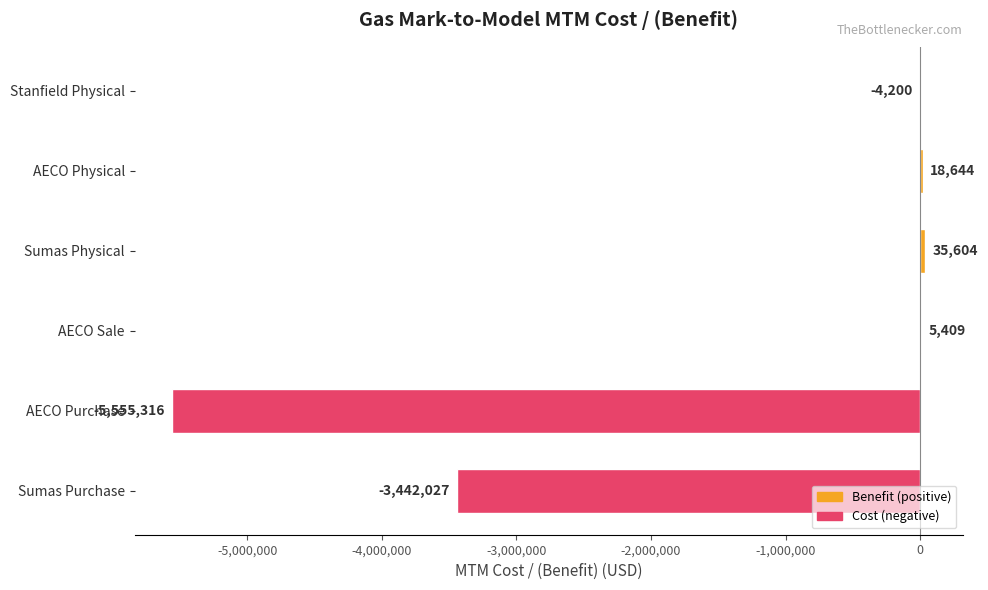

What is the sum of the values at AECO Sale and Sumas Purchase?

-3436618.0